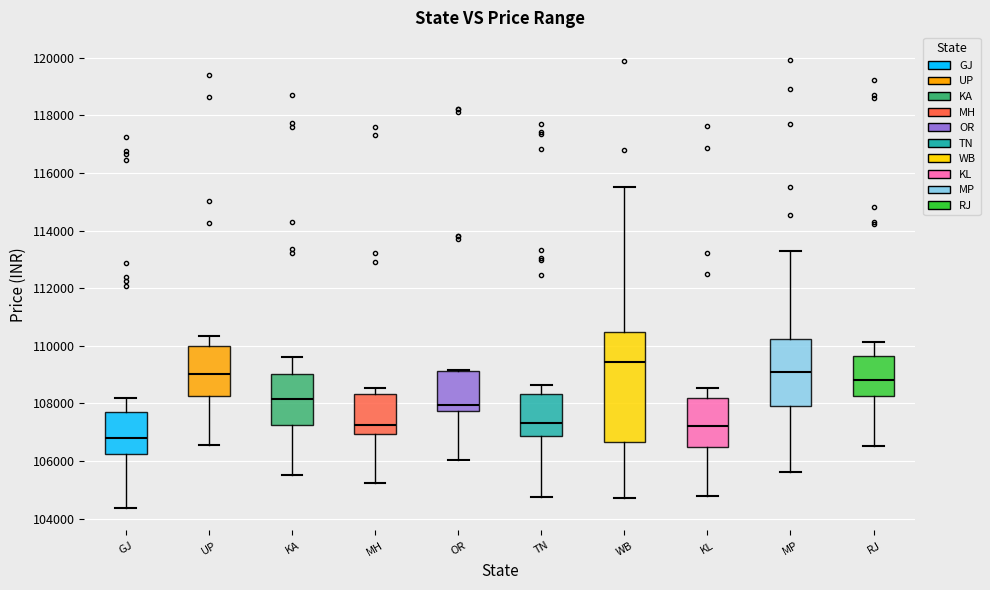

Which box is the tallest, from its lower edge to its upper edge?

WB